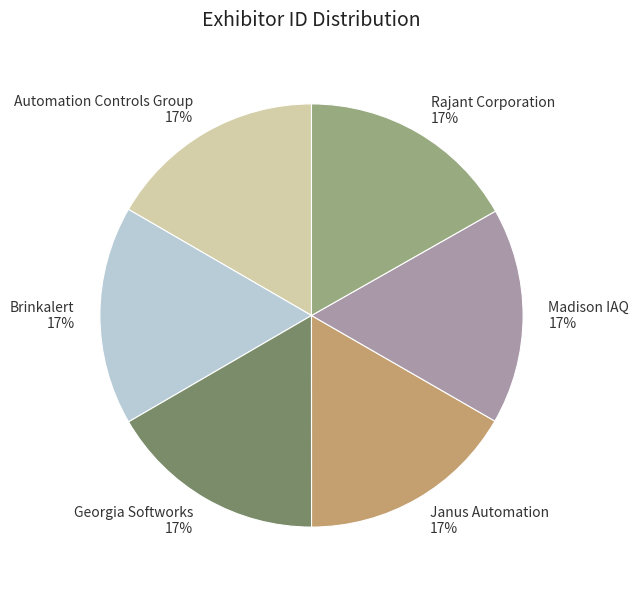

Is it true that Georgia Softworks is 17% of the pie?

True